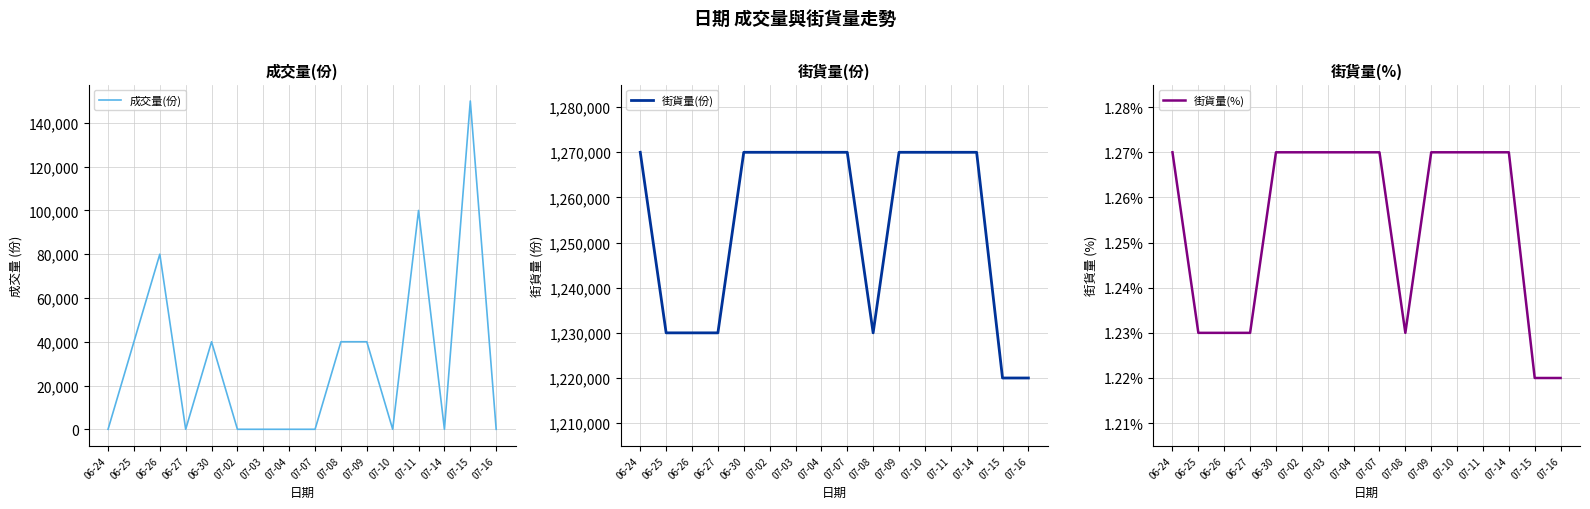

Between 06-30 and 07-07, which series saw the biggest shift?

成交量(份)